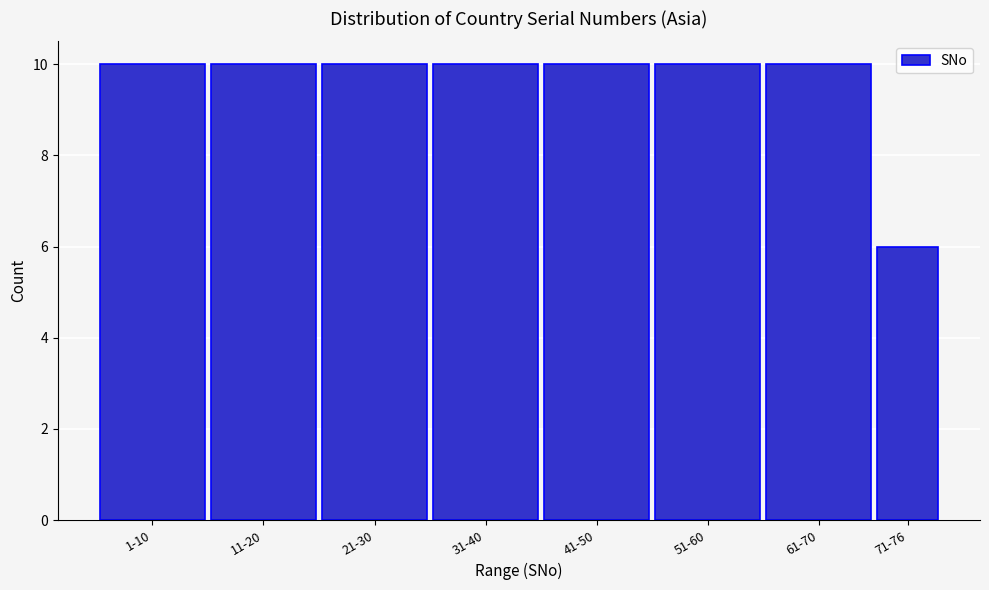

Reading right to left, extract all data points from this chart.

71-76=6	61-70=10	51-60=10	41-50=10	31-40=10	21-30=10	11-20=10	1-10=10